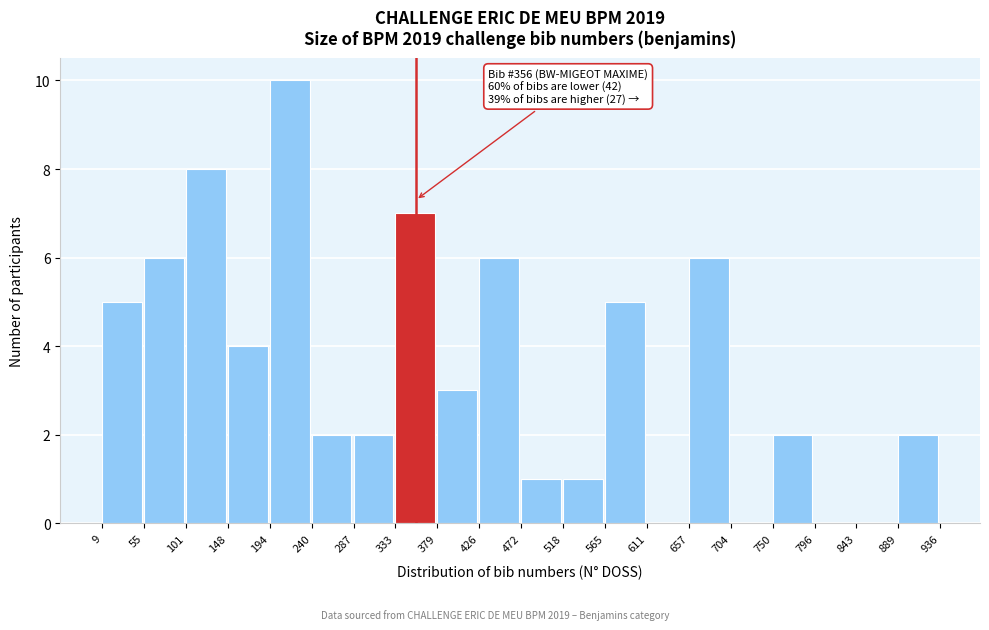

Which range on the x-axis has the tallest bar?

194 to 240